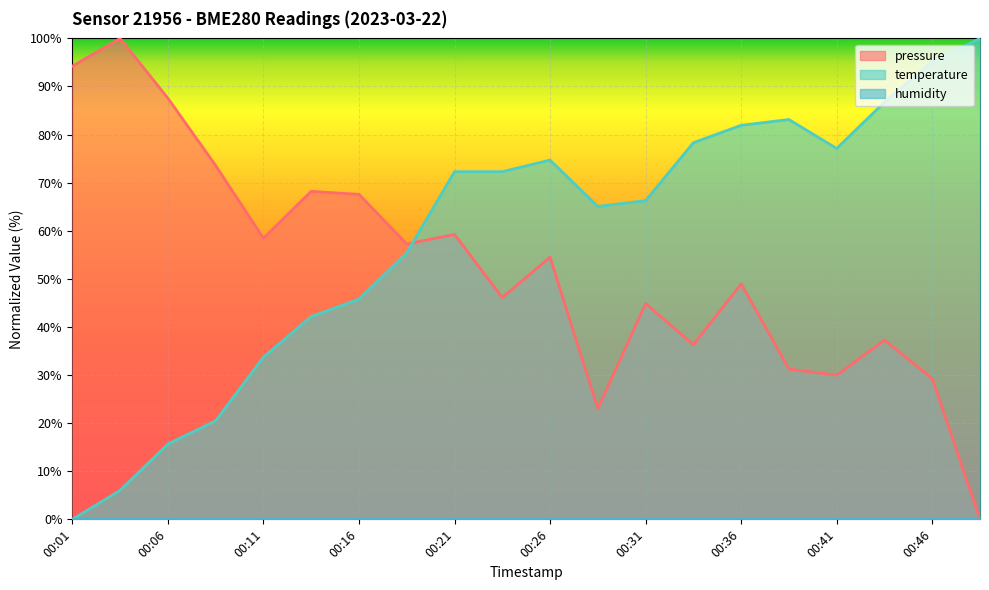

Where is temperature nearest to the value 50?

00:16